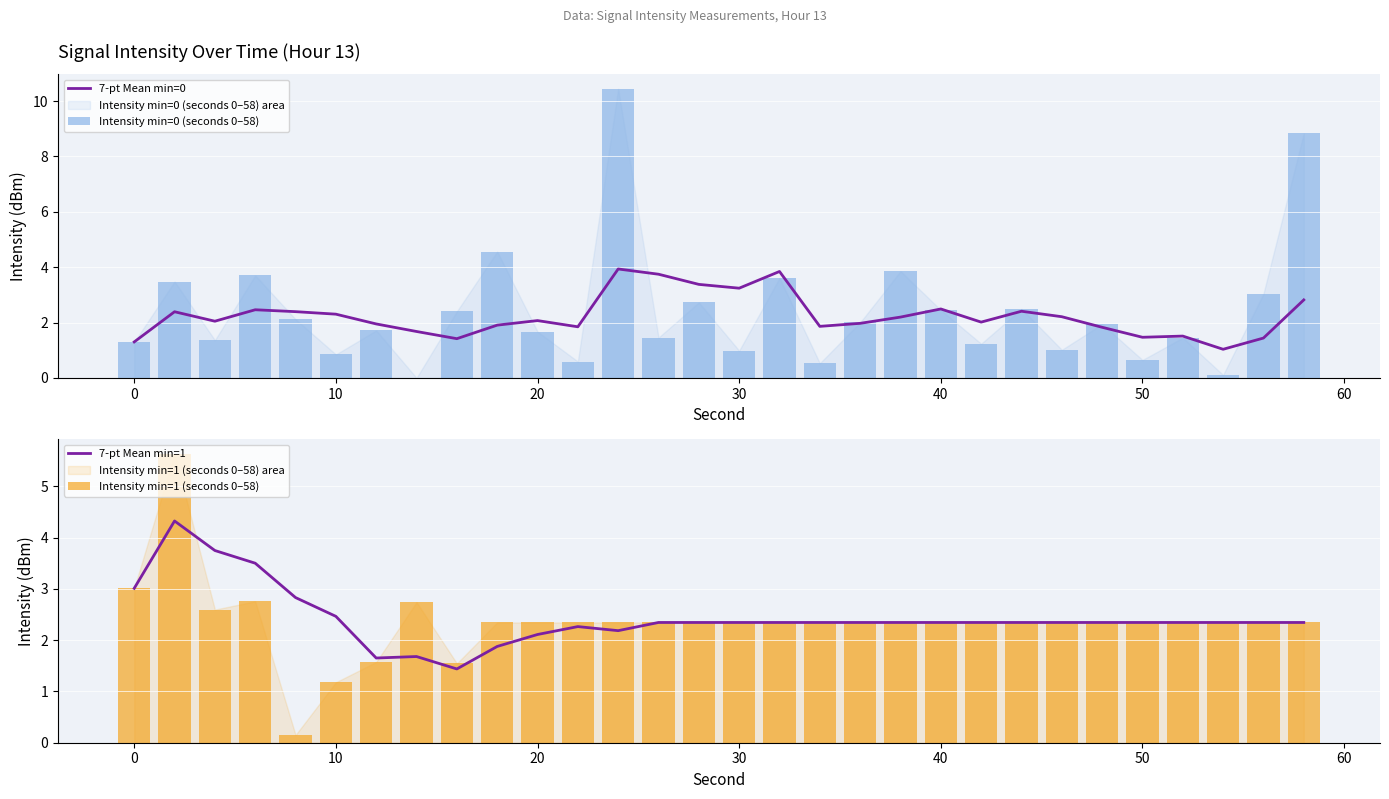

Is it true that 7-pt Mean min=1 equals 2.3 at 40?

True